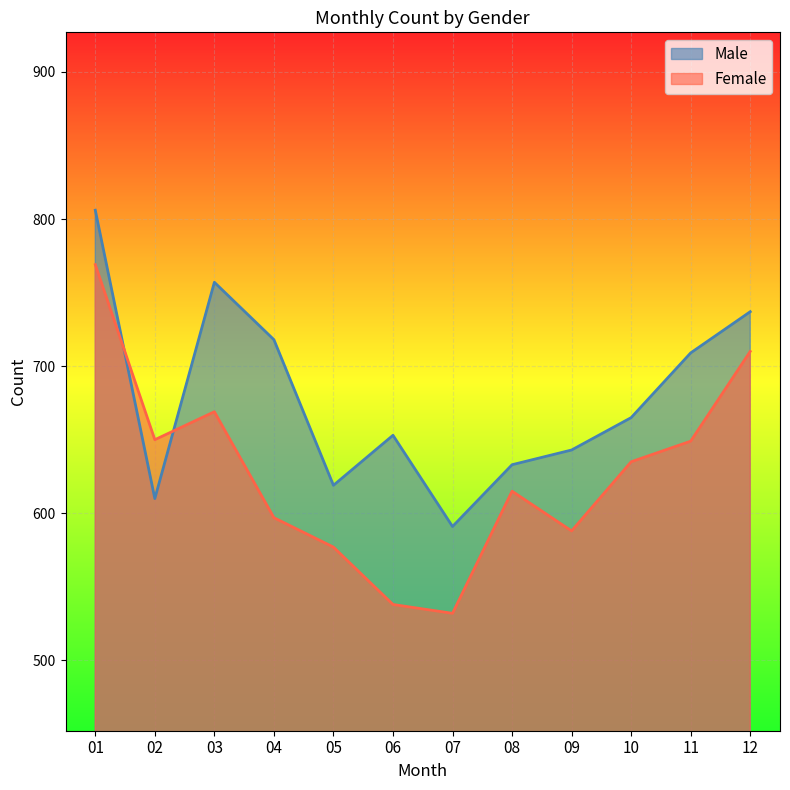

How many categories are shown in the chart?

12